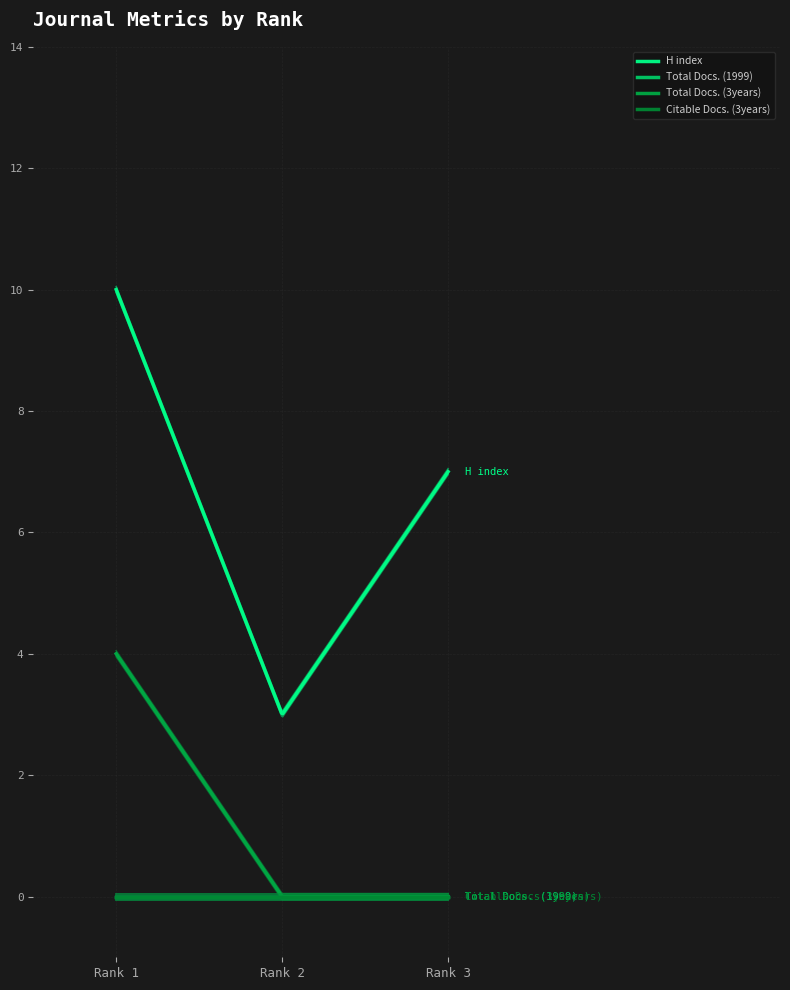

Which series has the widest spread of values?

H index